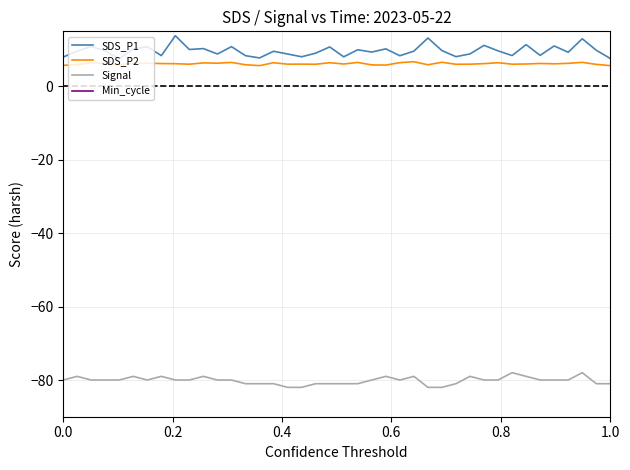

True or false: Signal and SDS_P2 intersect in this chart.

False